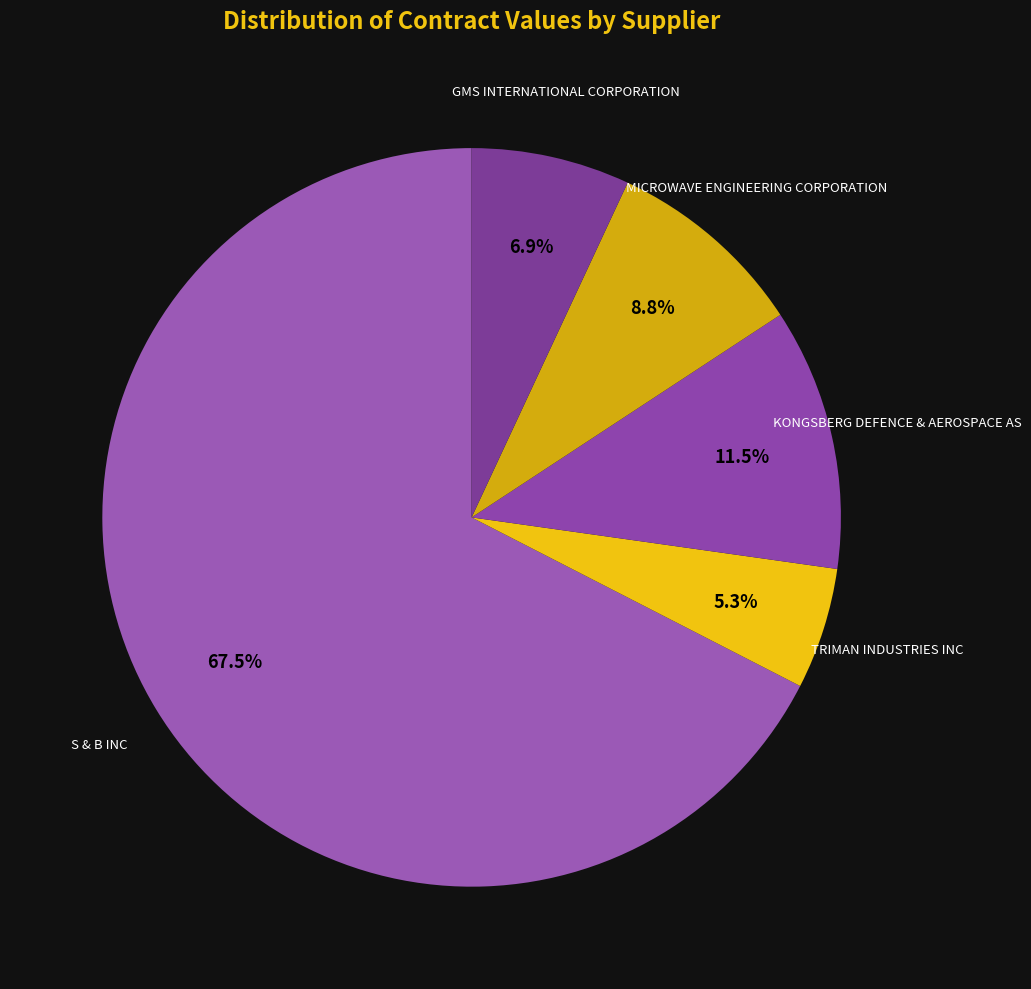

How many segments does this pie chart have?

5